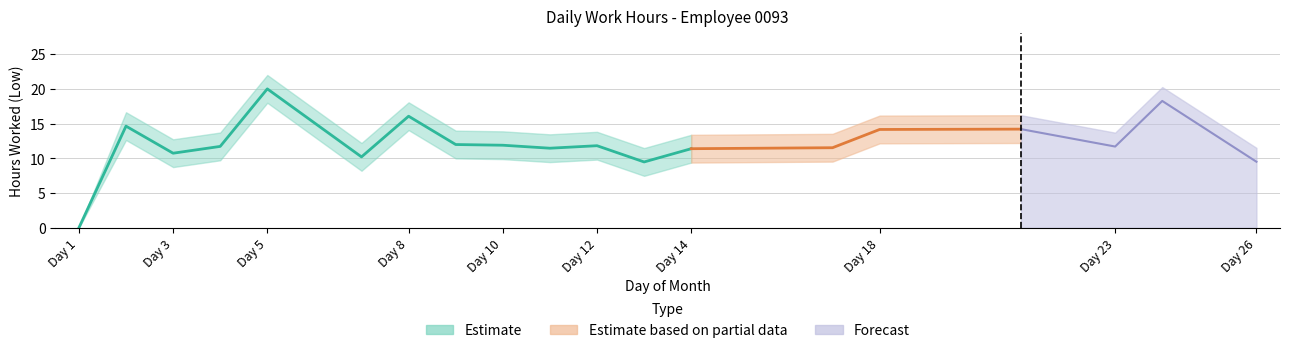

Rank the categories by Estimate value from lowest to highest.

1, 13, 26, 7, 3, 14, 11, 17, 23, 4, 12, 10, 9, 18, 21, 2, 8, 24, 5